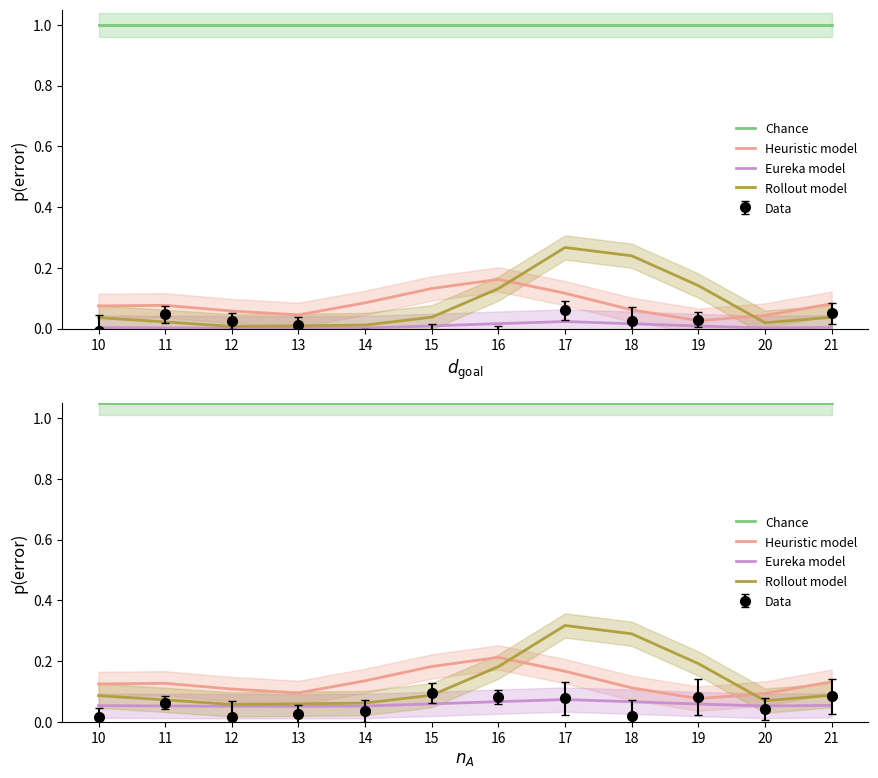

What value does the Rollout model series have at 10?

0.1